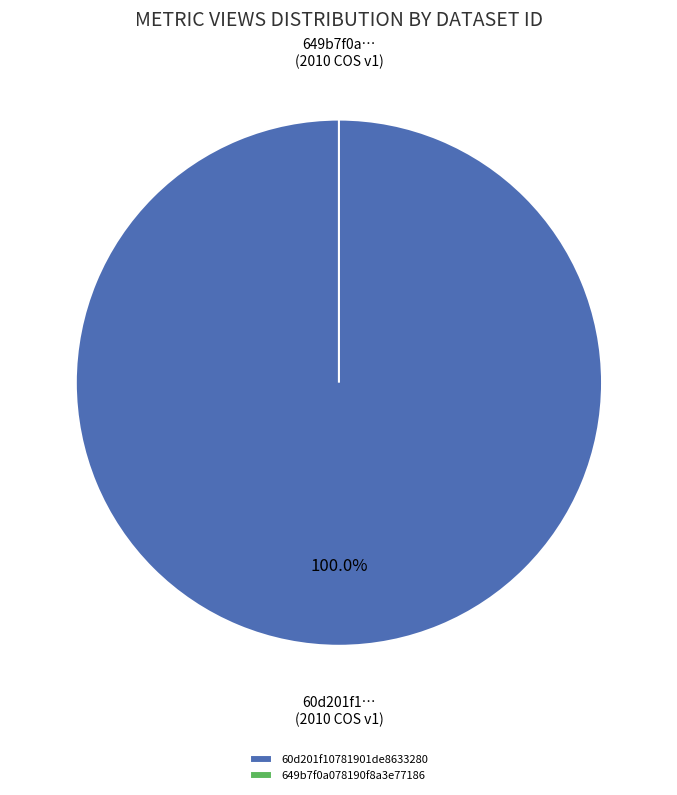

Which slice is the smallest?

649b7f0a078190f8a3e77186